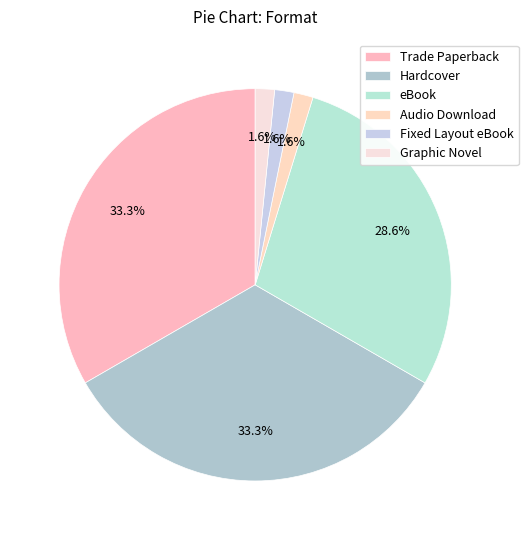

True or false: Graphic Novel accounts for 2% of the total.

True